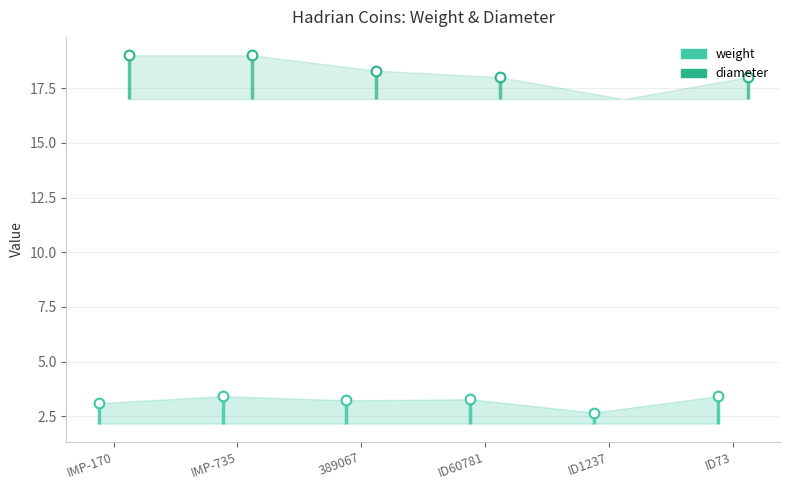

Which series has the largest range (max minus min)?

diameter